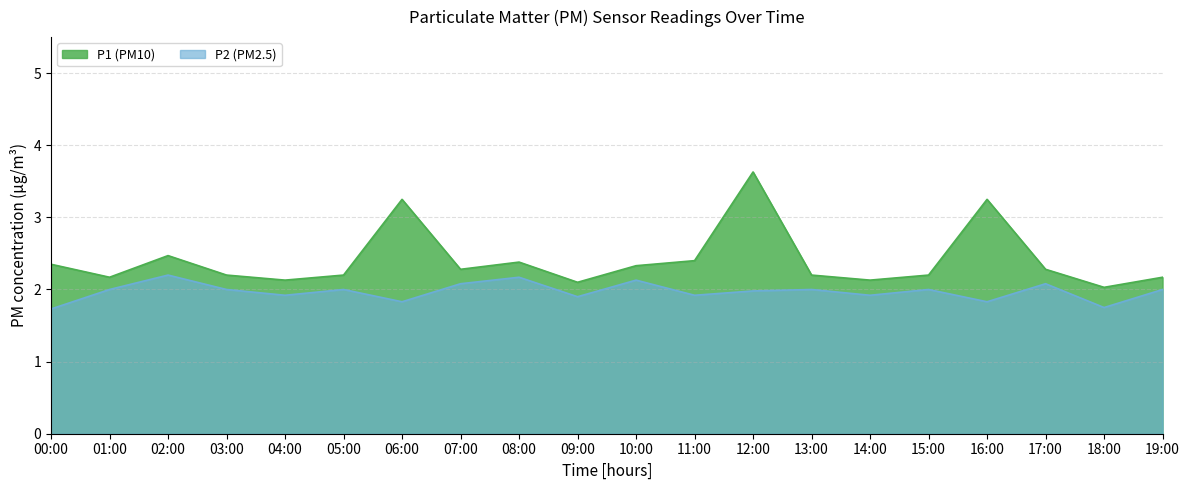

How many interior local valleys does the P2 series have?

7